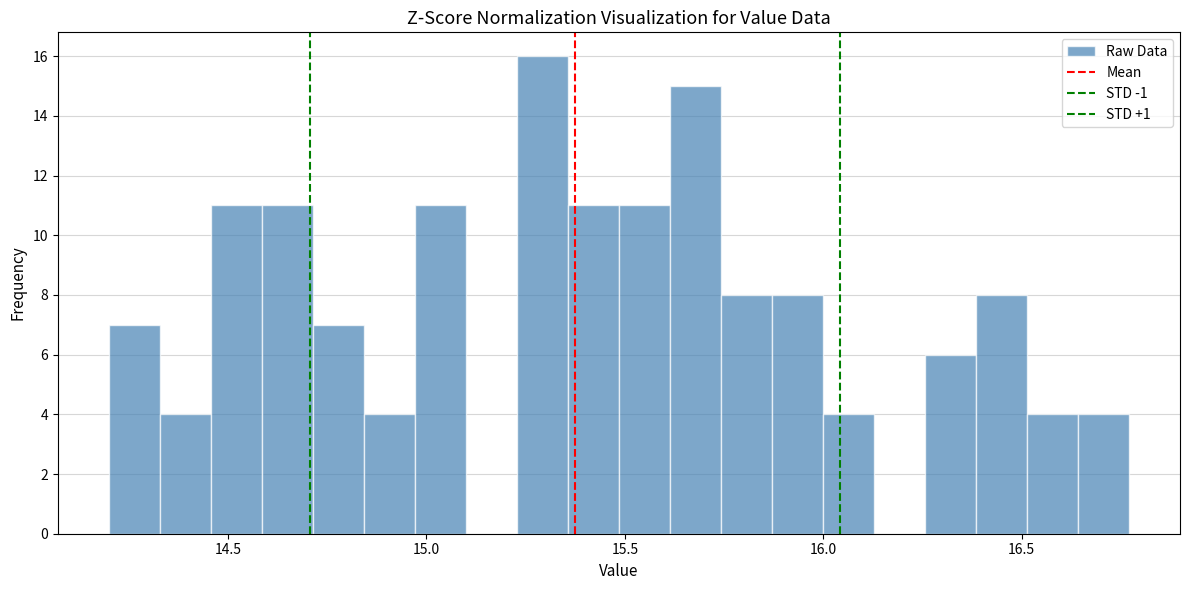

Around what value on the x-axis is the tallest bar? Give the approximate position of its centre, as read against the axis.

15.30